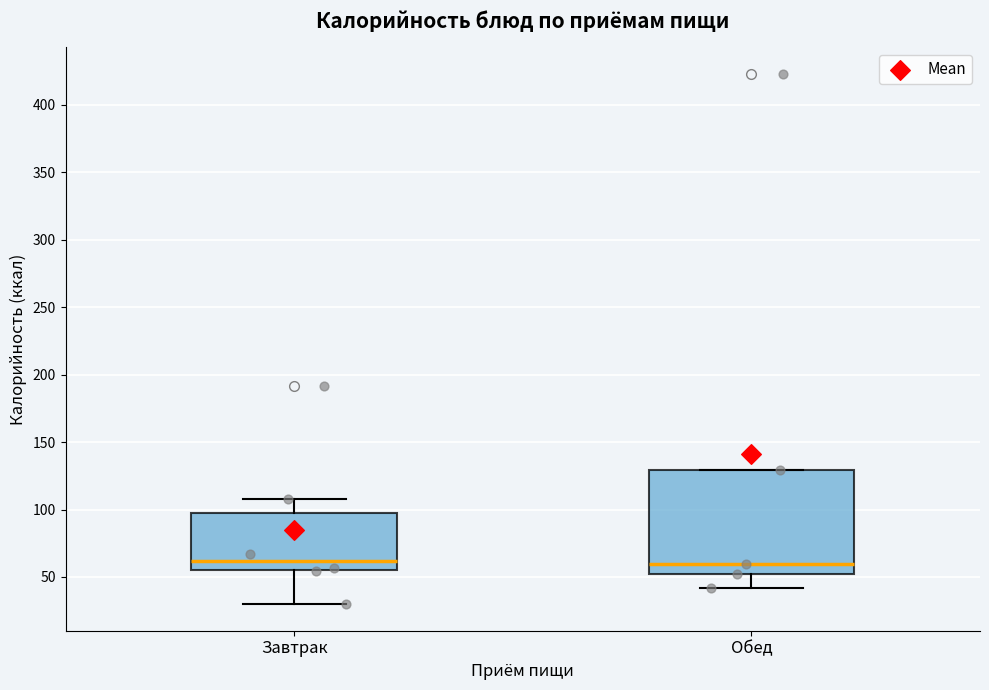

Which box is the tallest, from its lower edge to its upper edge?

Обед